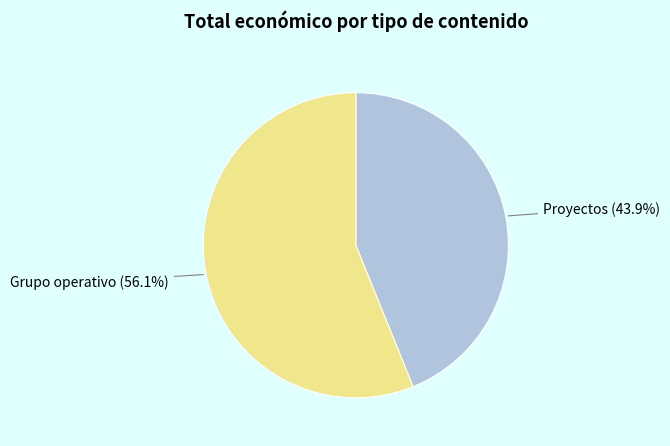

Does any single category account for the majority?

Yes